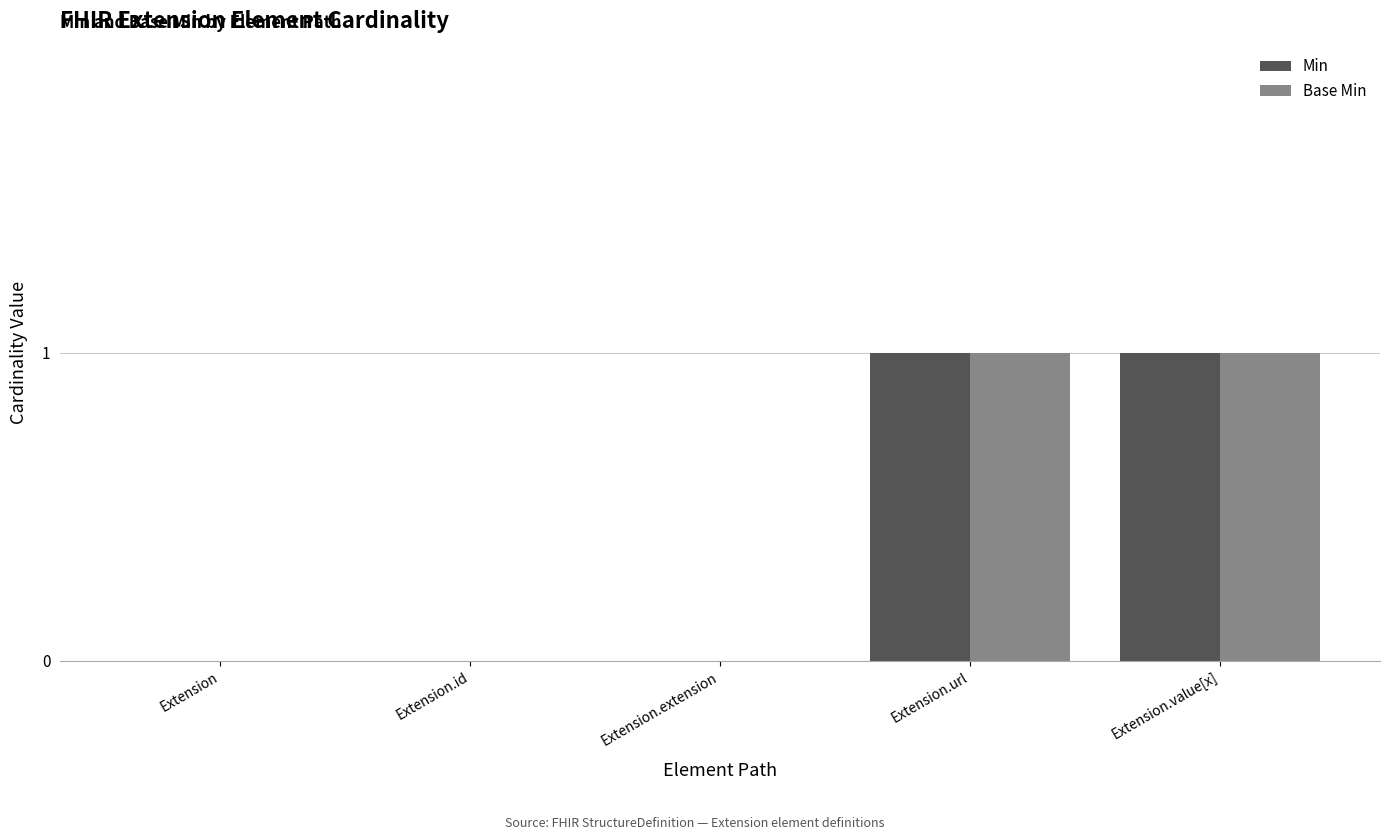

Are the bars horizontal?

No